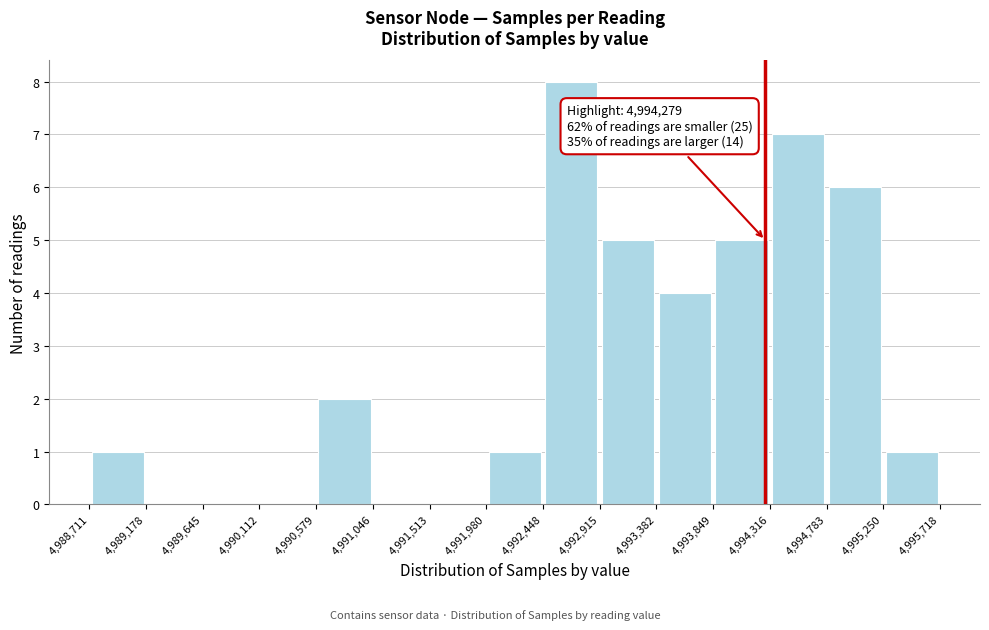

Over which range of the x-axis is the bar tallest?

4,992,448 to 4,992,915